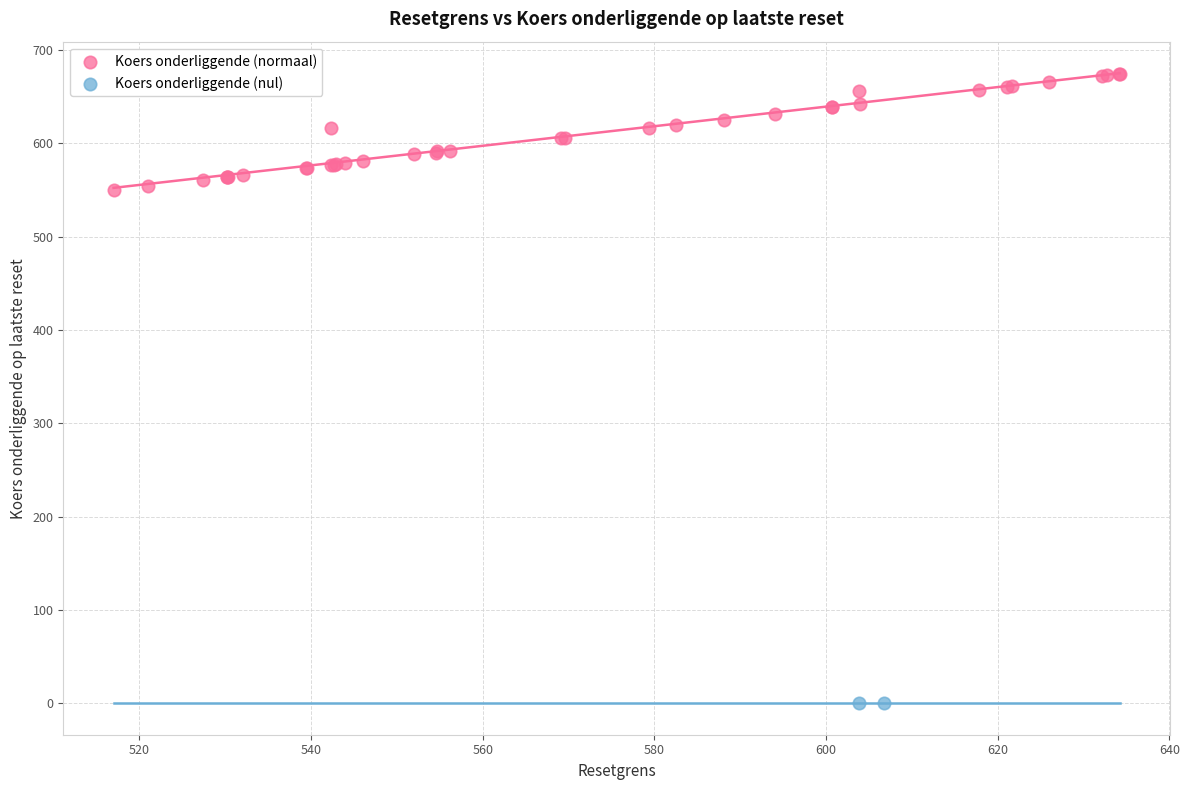

Which series reaches the minimum Y coordinate?

Koers onderliggende (nul)